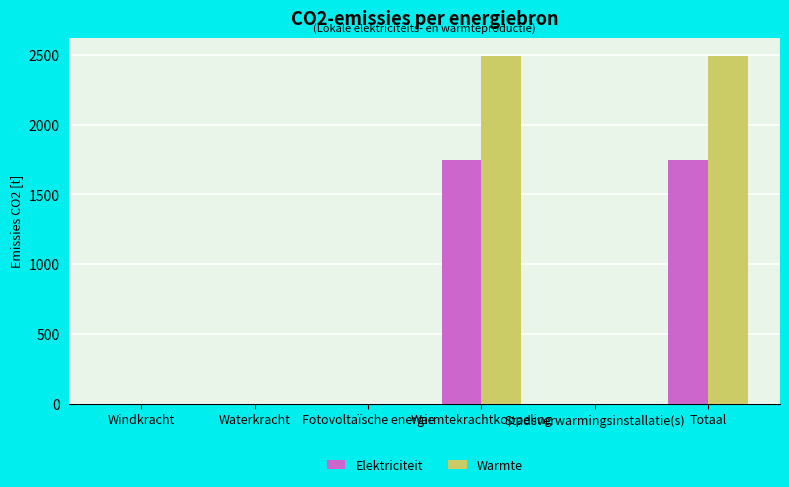

What is the highest value of the Elektriciteit series?

1745.3